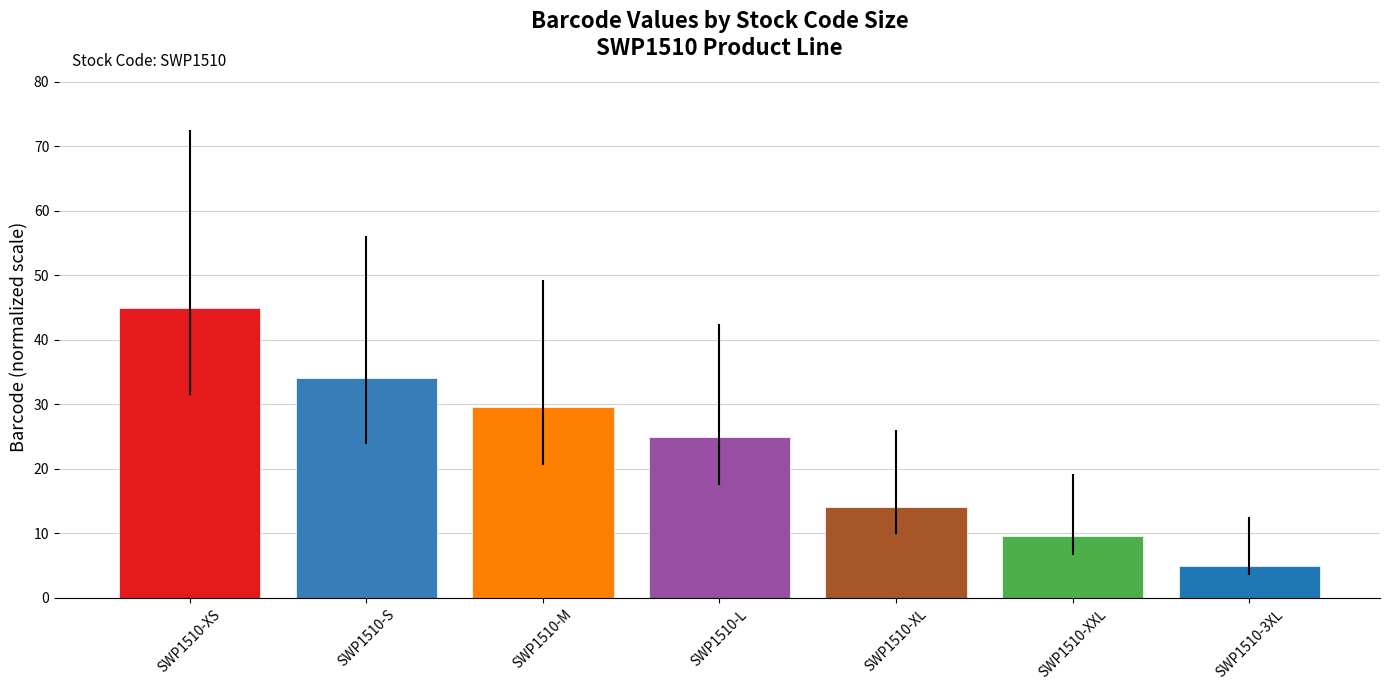

List the labels in order of value, smallest first.

SWP1510-3XL, SWP1510-XXL, SWP1510-XL, SWP1510-L, SWP1510-M, SWP1510-S, SWP1510-XS